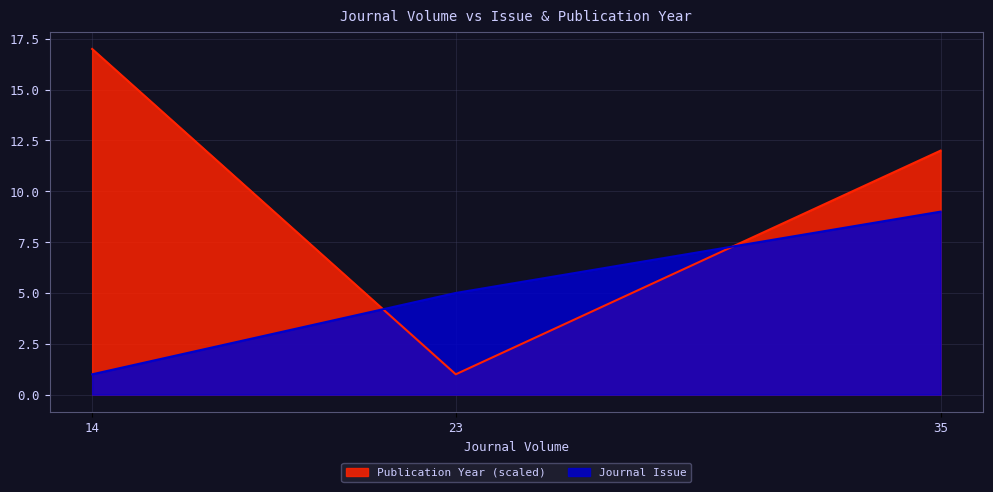

Between 23 and 14, which series saw the biggest shift?

Publication Year